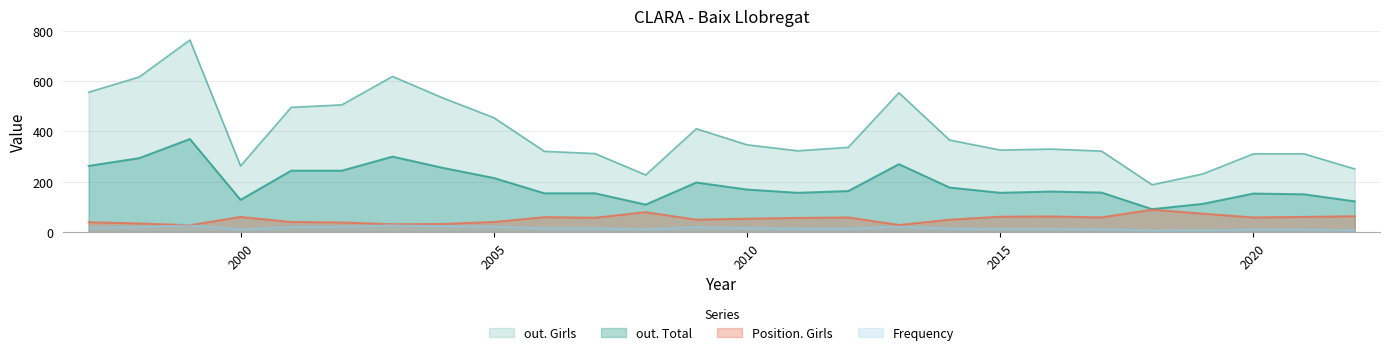

What is the difference between the maximum and minimum values in the Position. Girls series?

62